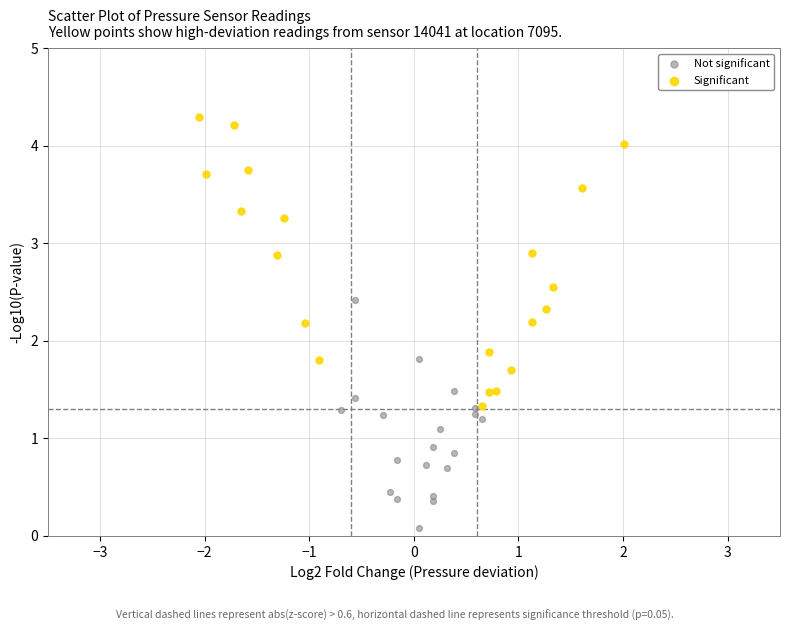

Which series has the widest spread of Y values?

Significant